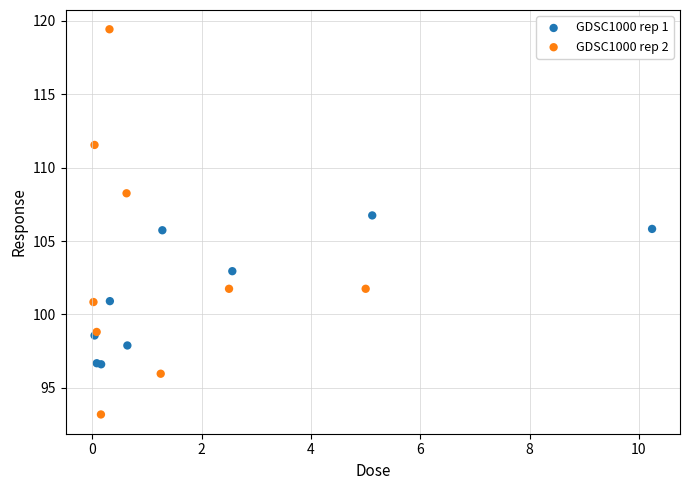

Which series reaches the minimum Y coordinate?

GDSC1000 rep 2